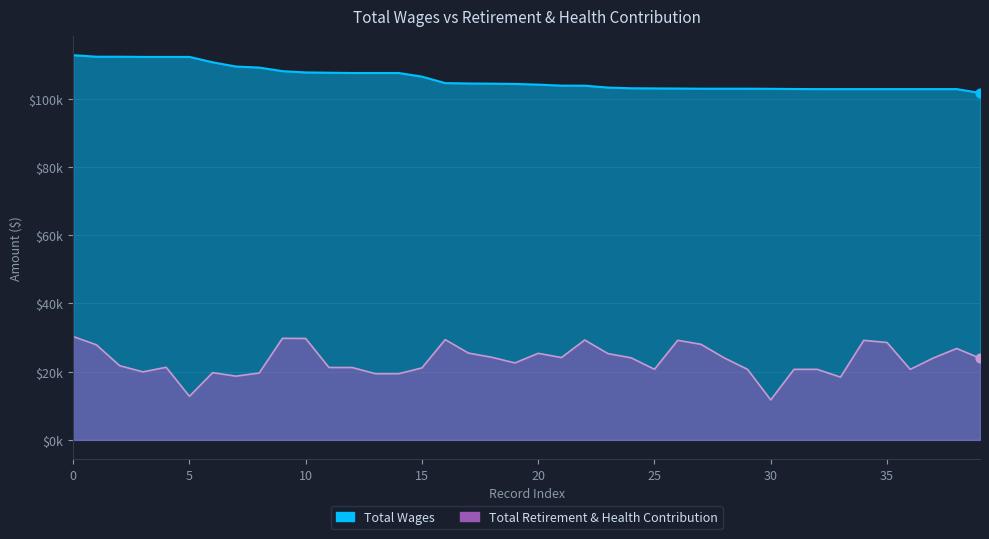

Which series has the largest Y range (max minus min)?

Total Retirement & Health Contribution